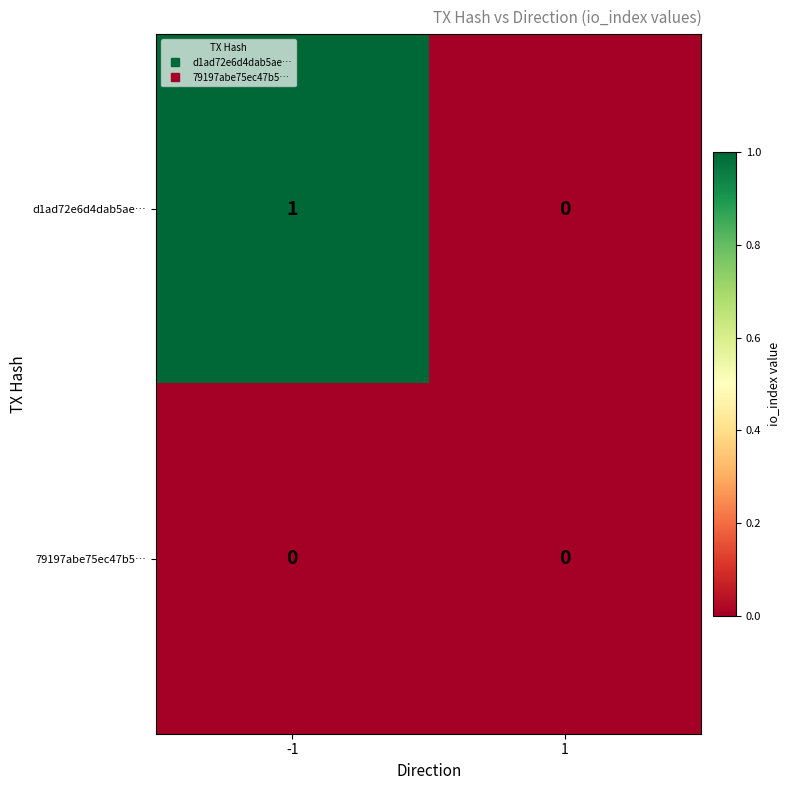

Is the value of 79197abe75ec47b5… at 1 greater than the value of d1ad72e6d4dab5ae… at -1?

No